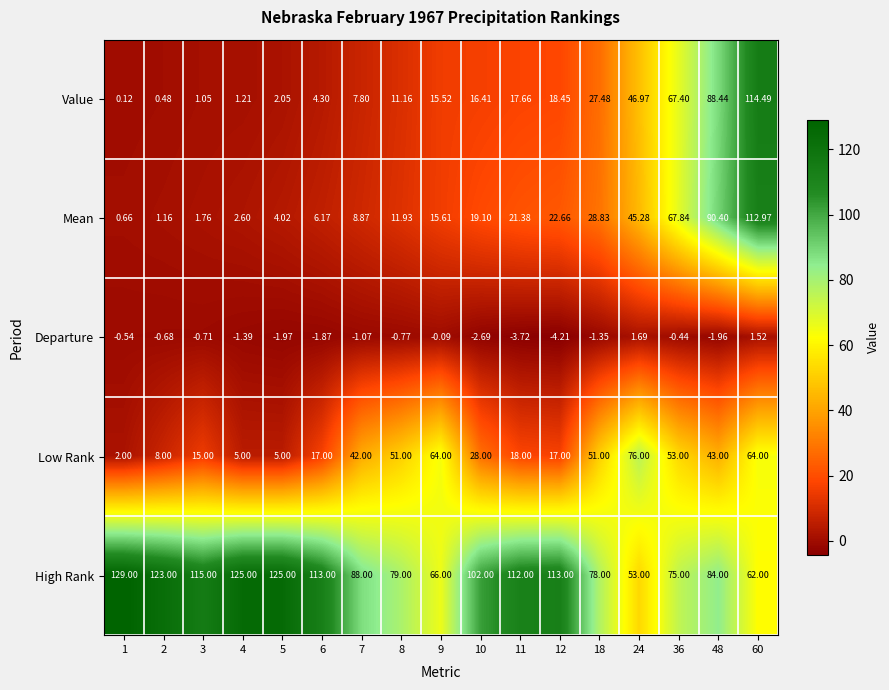

At which category is the sum across all series the highest?

60